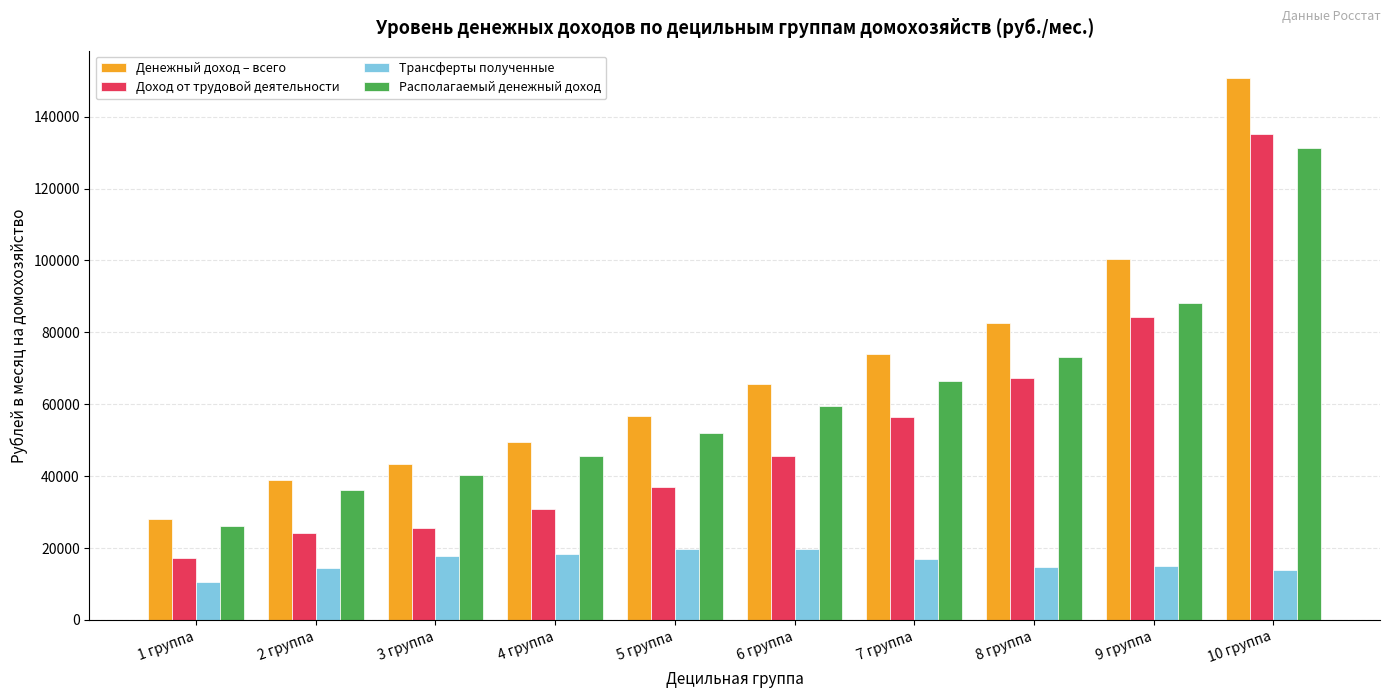

List the labels in order of Располагаемый денежный доход value, largest first.

10 группа, 9 группа, 8 группа, 7 группа, 6 группа, 5 группа, 4 группа, 3 группа, 2 группа, 1 группа